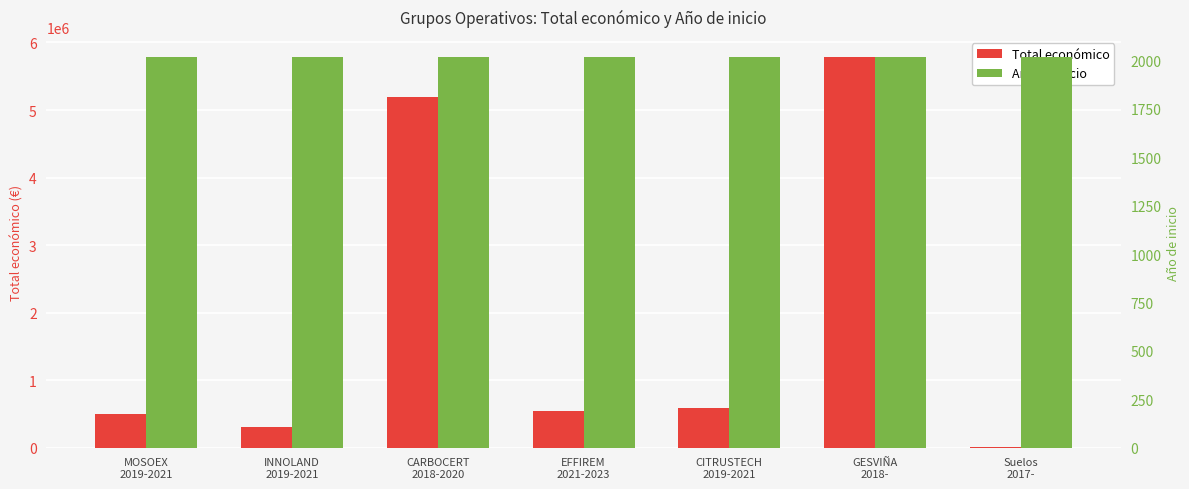

The value of Total económico at CARBOCERT
2018-2020 is 7248206. True or false?

False